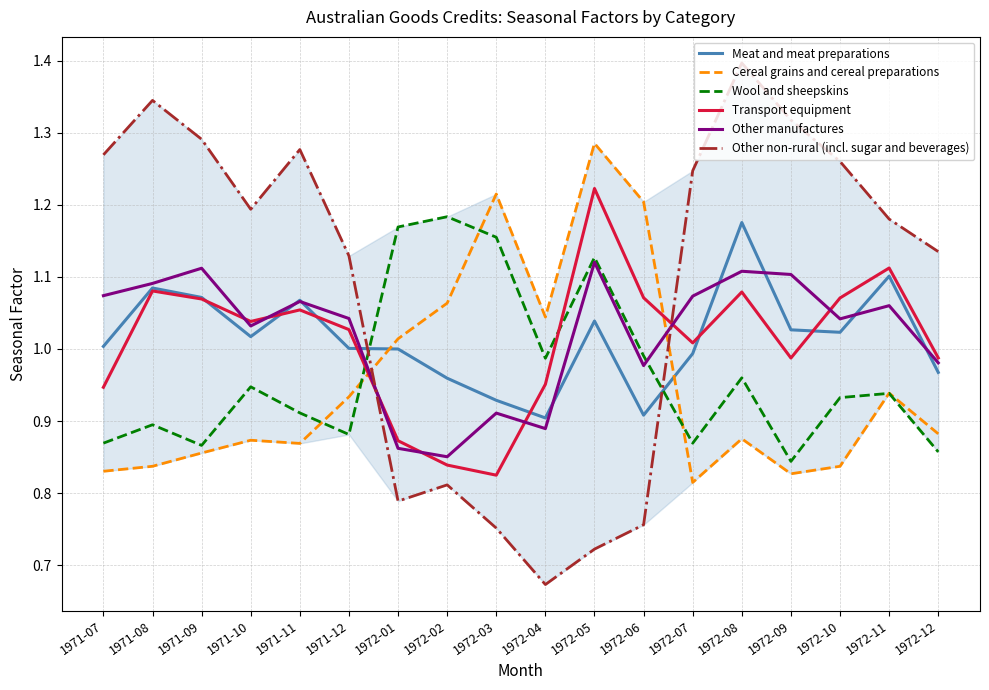

What is the sum of all Transport equipment values?

18.2